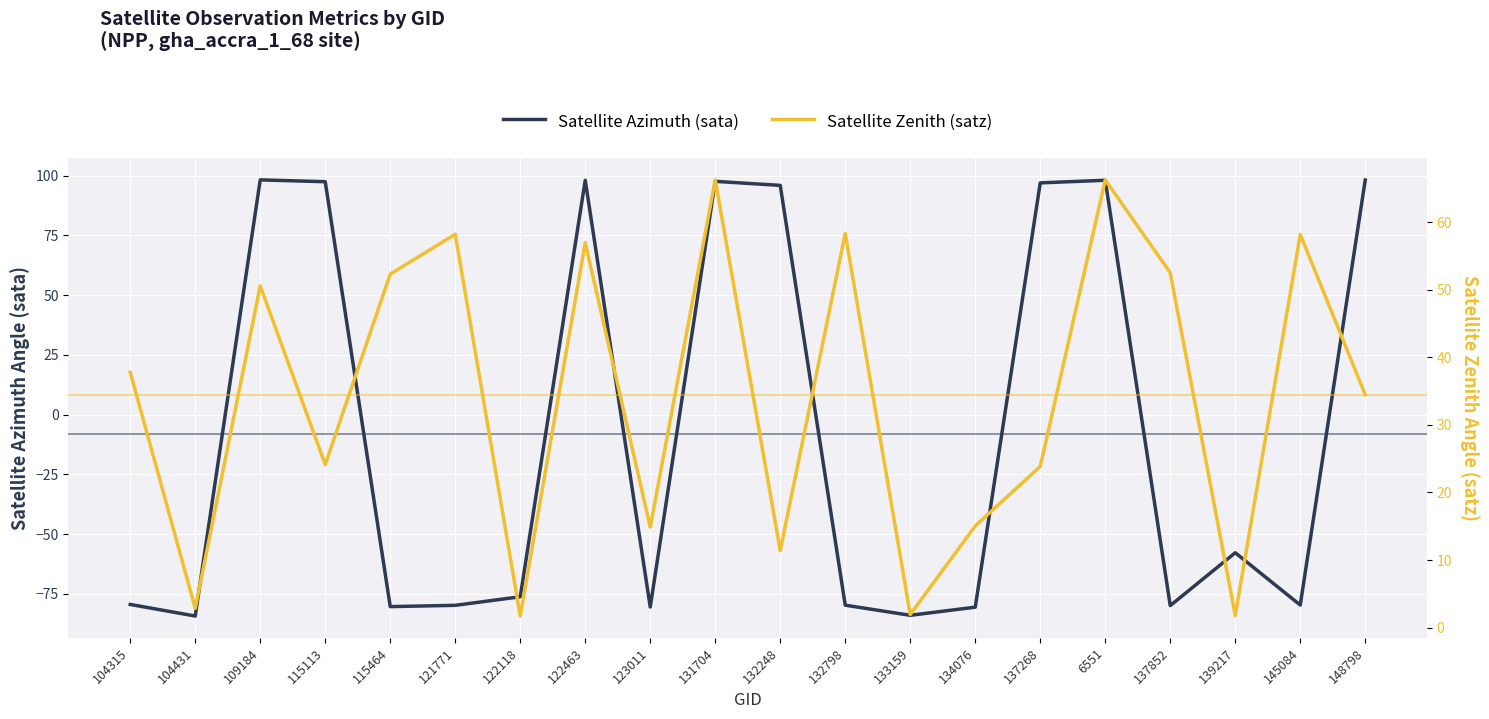

List the labels in order of Satellite Zenith (satz) value, smallest first.

122118, 139217, 133159, 104431, 132248, 123011, 134076, 137268, 115113, 148798, 104315, 109184, 115464, 137852, 122463, 145084, 121771, 132798, 6551, 131704